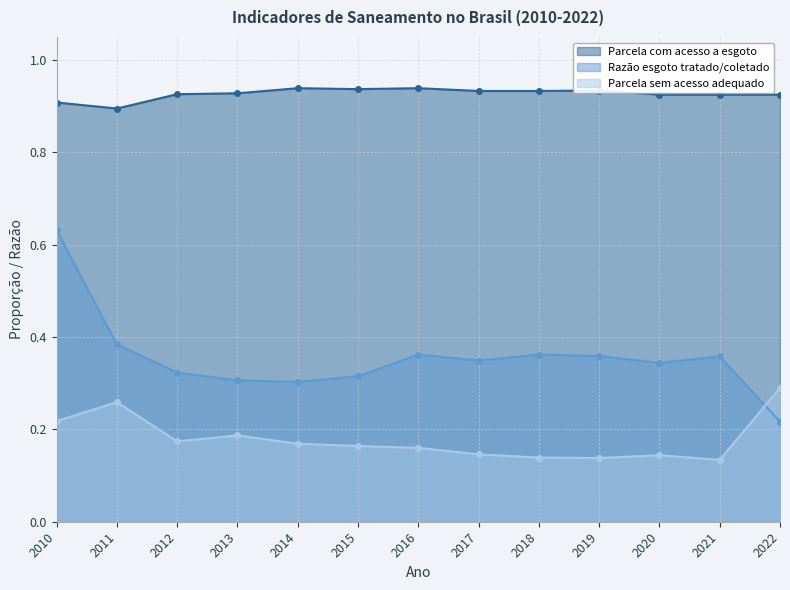

Rank the series at 2018 from highest to lowest value.

Parcela com acesso a esgoto, Razão esgoto tratado/coletado, Parcela sem acesso adequado